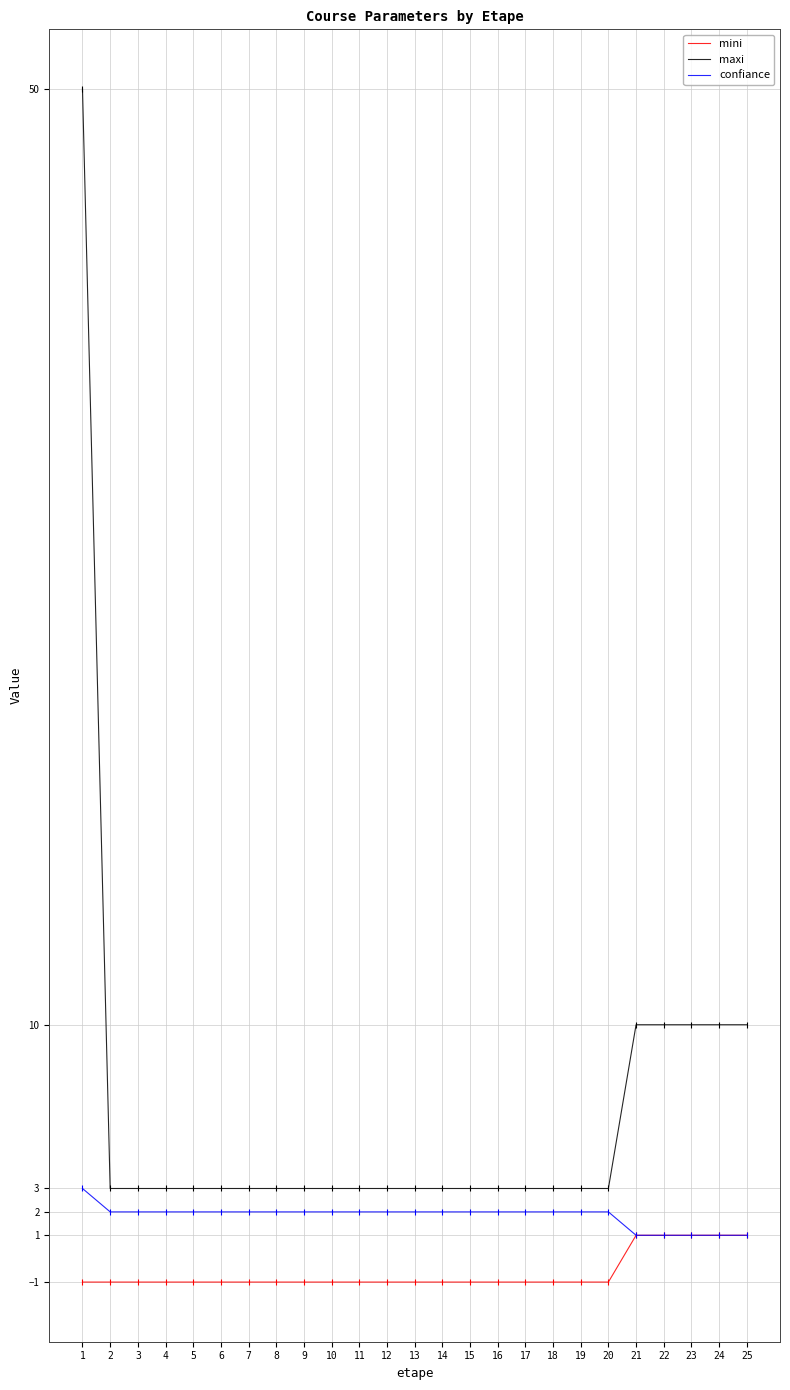

Rank the series at 4 from highest to lowest value.

maxi, confiance, mini